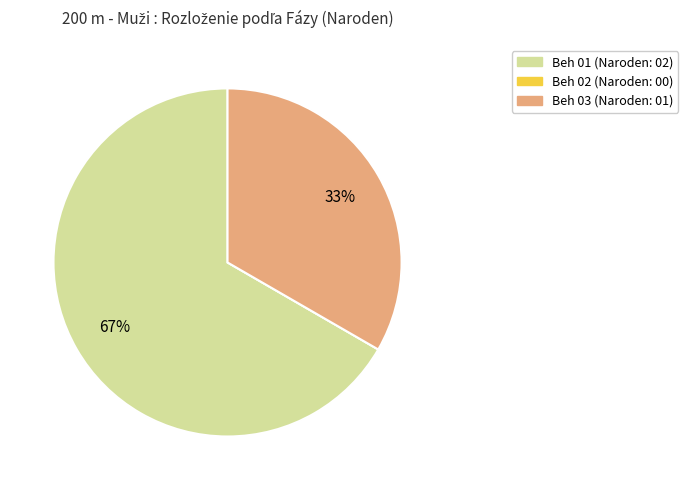

To the nearest percent, what is the difference between the largest and smallest slice percentages?

67%